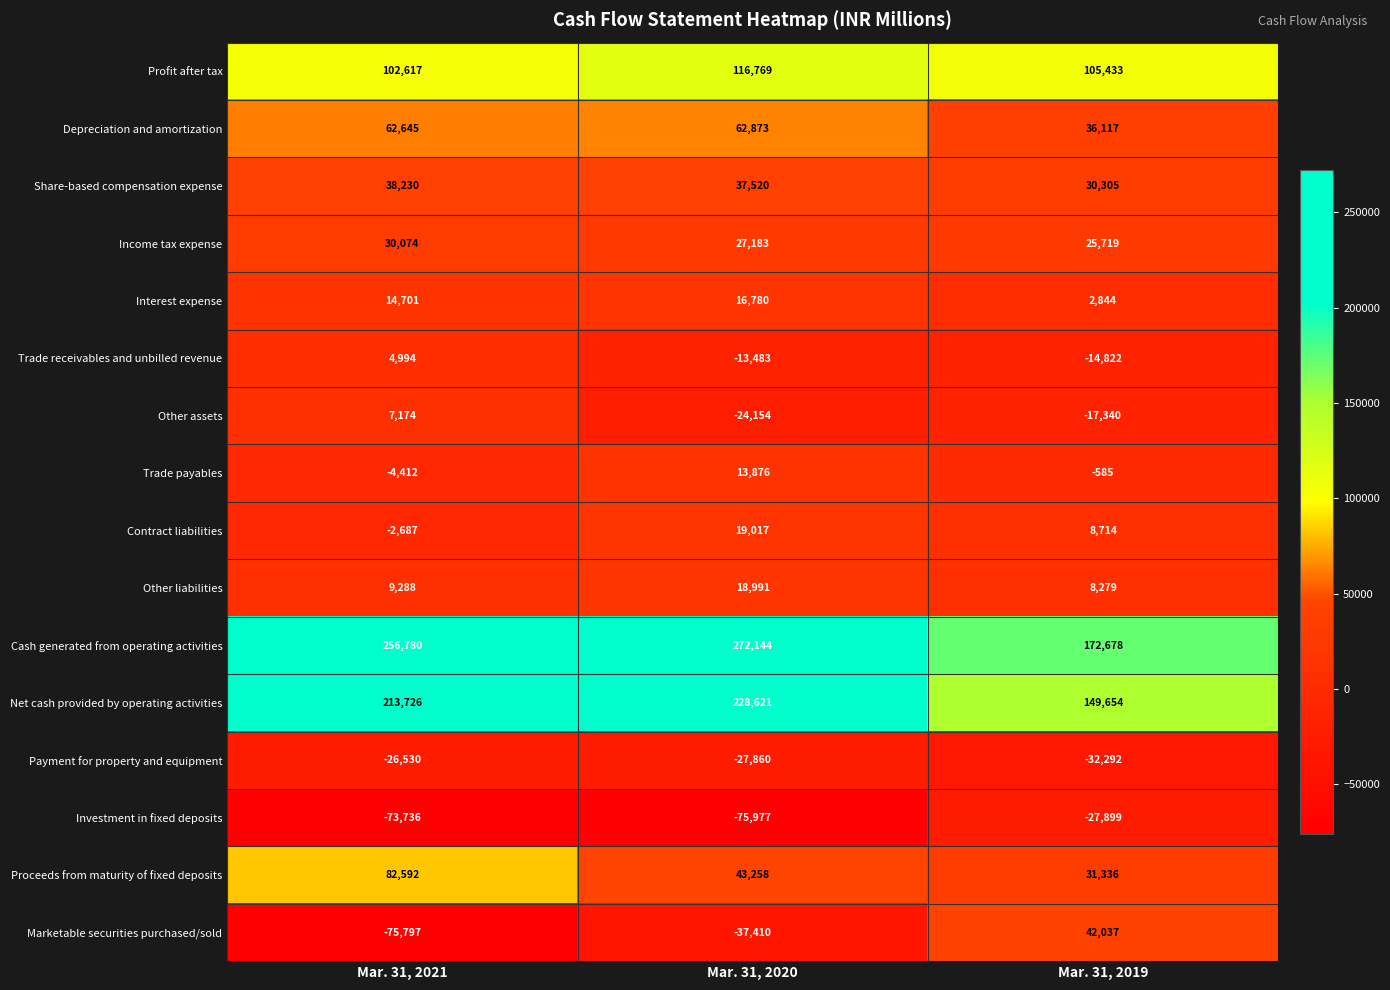

Rank the series at Mar. 31, 2021 from highest to lowest value.

Cash generated from operating activities, Net cash provided by operating activities, Profit after tax, Proceeds from maturity of fixed deposits, Depreciation and amortization, Share-based compensation expense, Income tax expense, Interest expense, Other liabilities, Other assets, Trade receivables and unbilled revenue, Contract liabilities, Trade payables, Payment for property and equipment, Investment in fixed deposits, Marketable securities purchased/sold